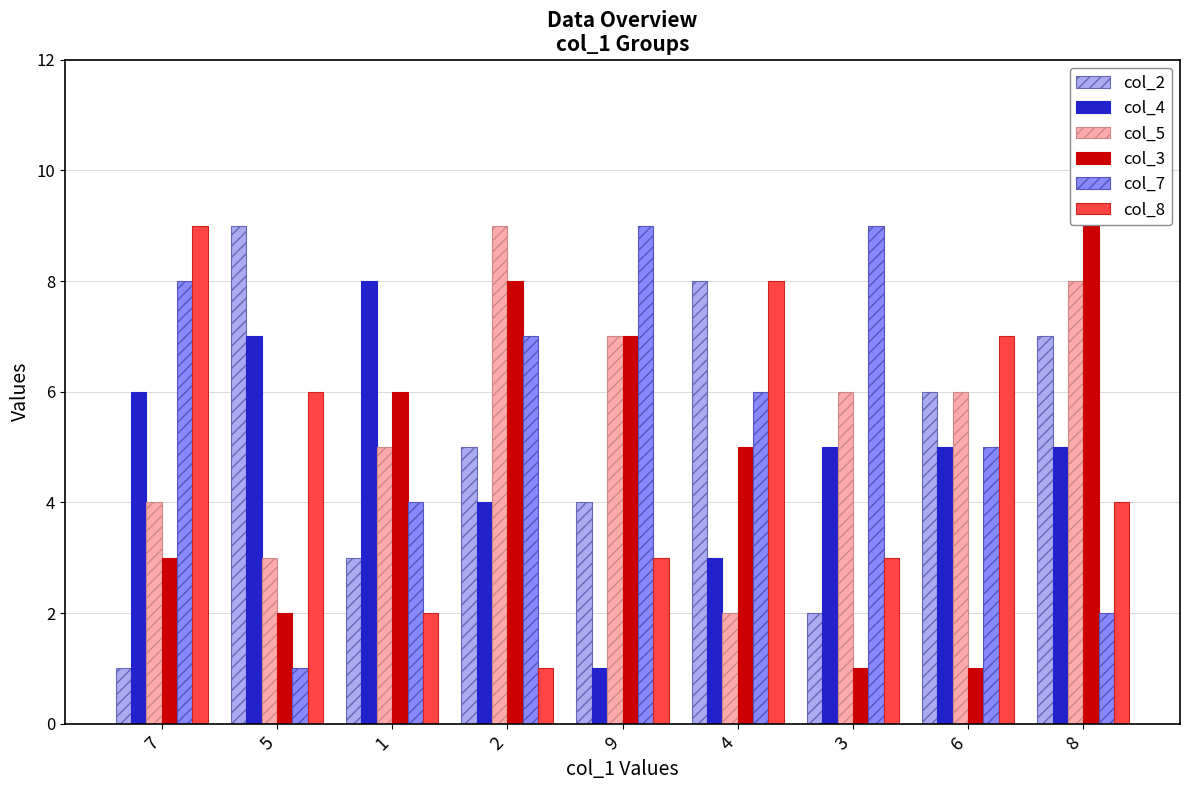

Which series changed the most between 1 and 4?

col_8